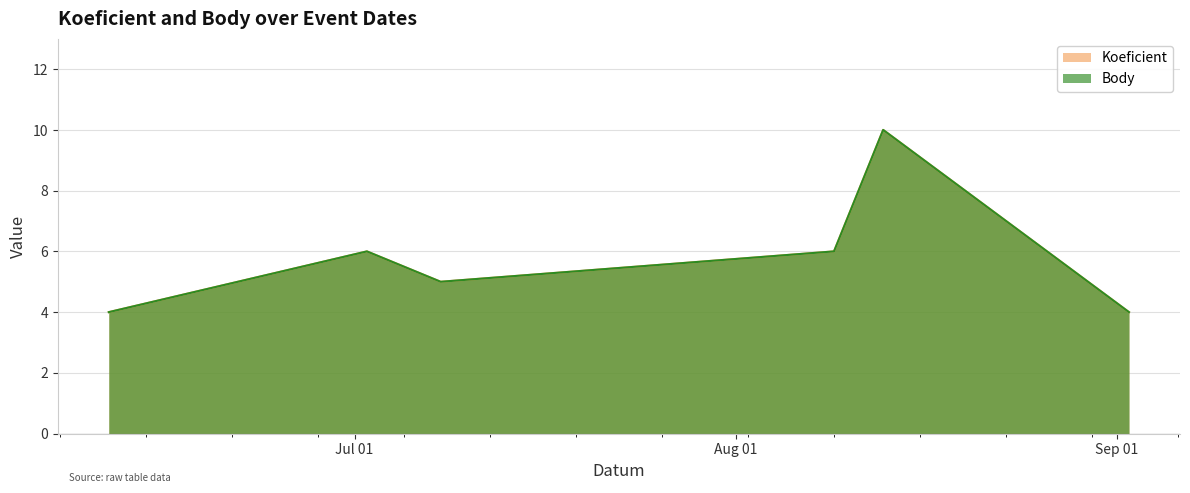

Does the chart have visible grid lines?

Yes